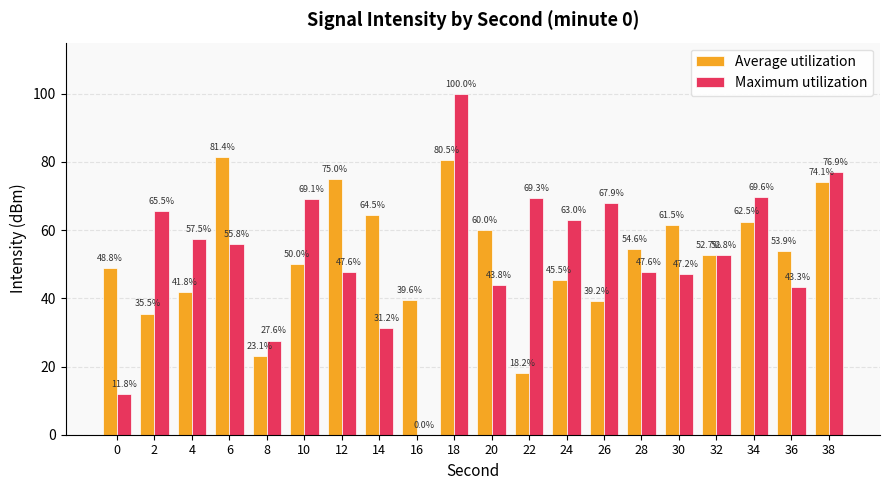

How many groups of bars are there?

20